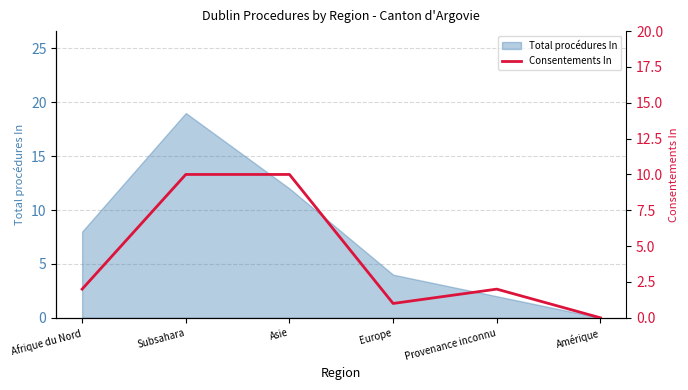

What is the ratio of the value at Afrique du Nord to the value at Asie?

0.2